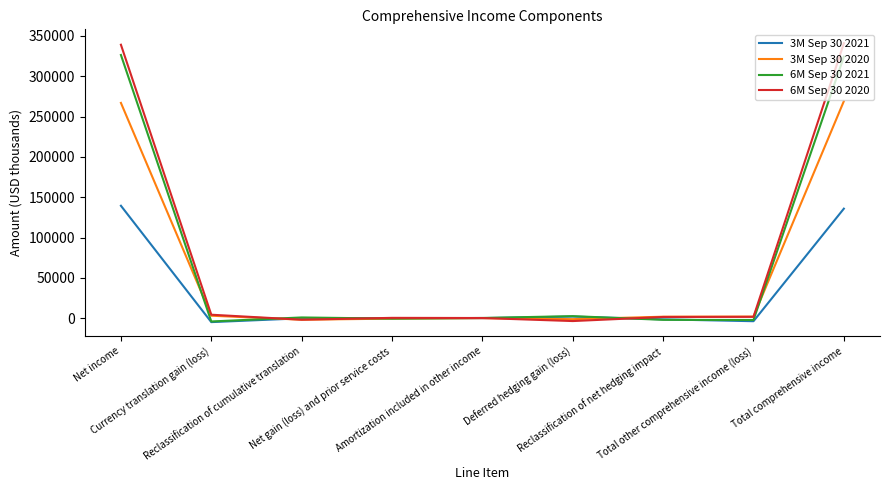

Which series has the widest spread of values?

6M Sep 30 2020